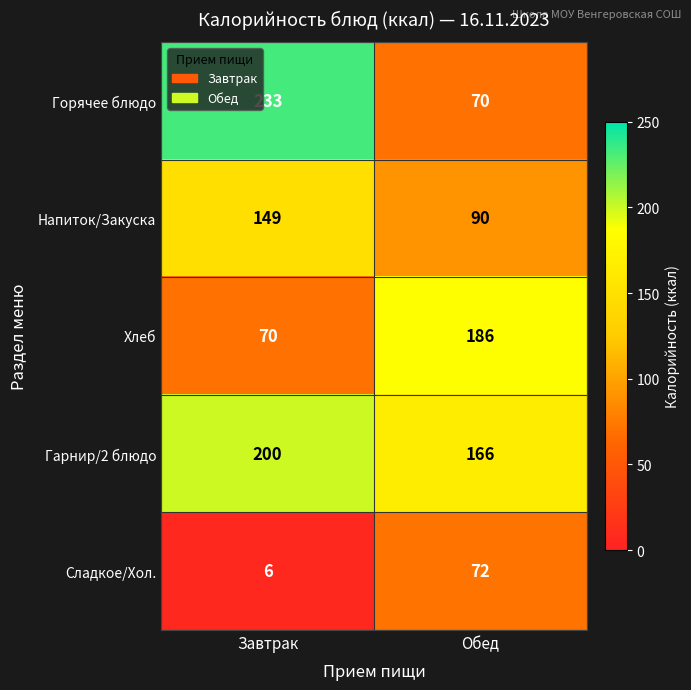

Reading left to right, what are all the values shown in this chart?

Горячее блюдо: Завтрак=233	Обед=70
Напиток/Закуска: Завтрак=149	Обед=90
Хлеб: Завтрак=70	Обед=186
Гарнир/2 блюдо: Завтрак=200	Обед=166
Сладкое/Хол.: Завтрак=6	Обед=72